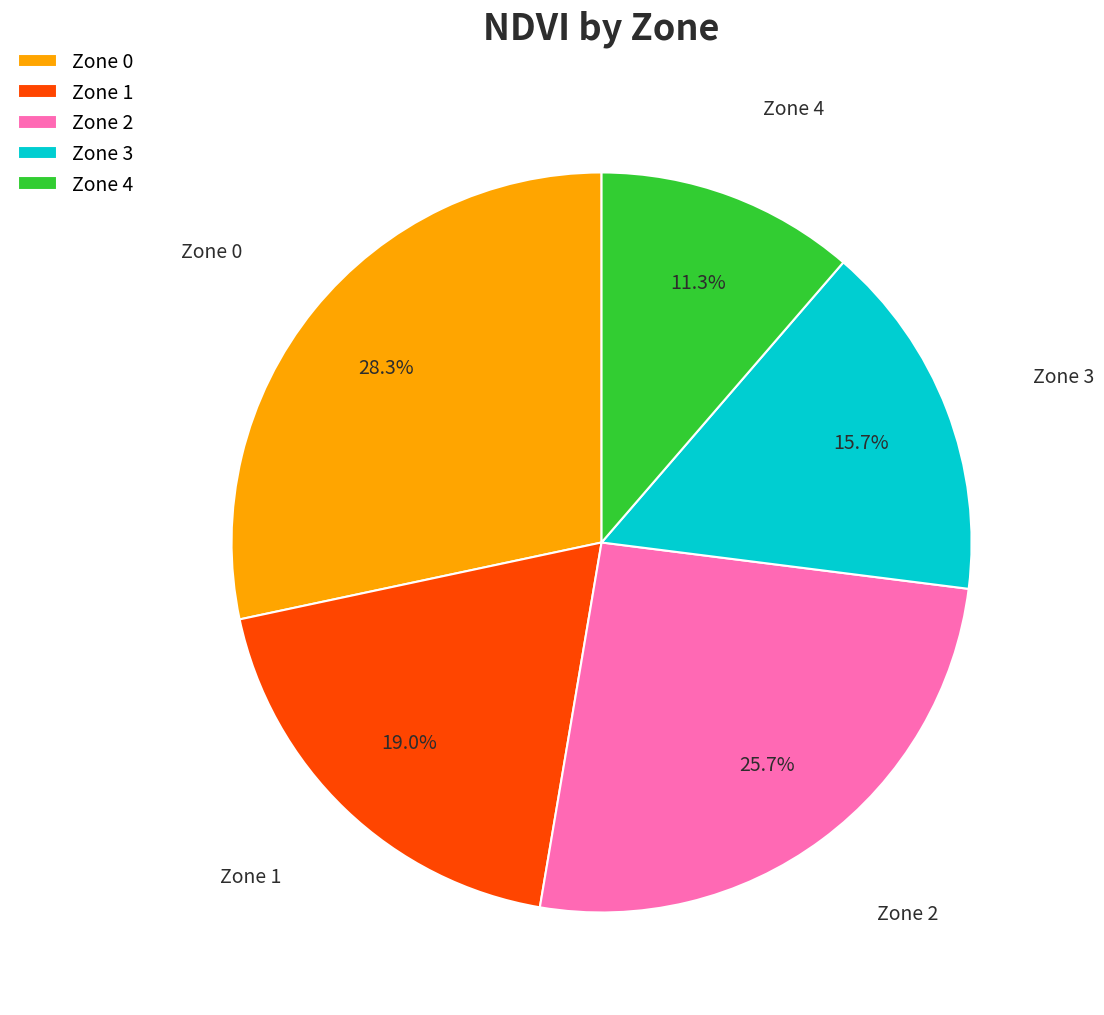

How many slices are in this pie chart?

5